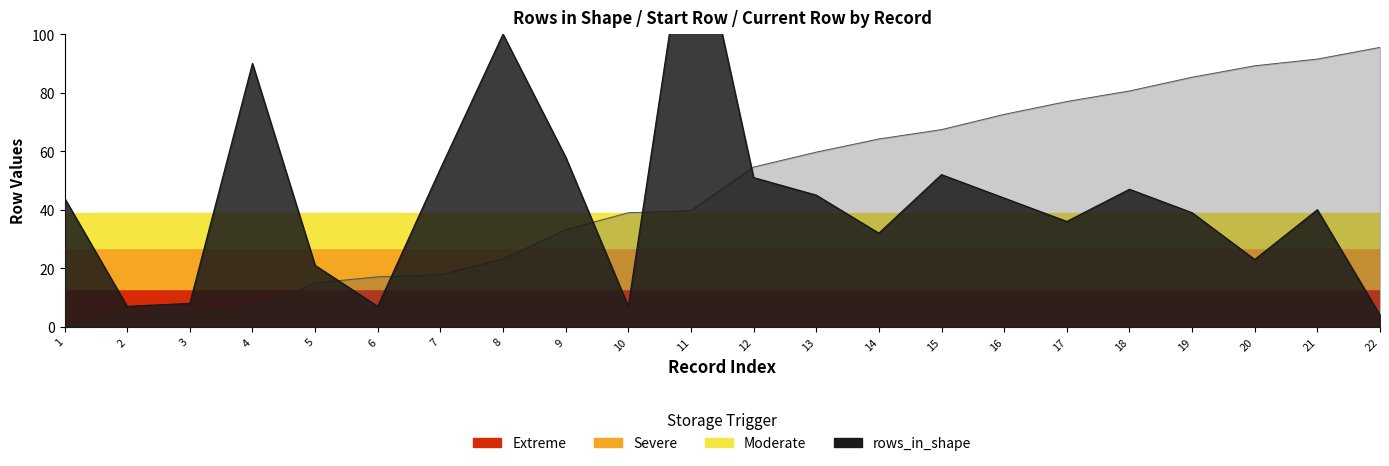

How many lines are shown in the chart?

1